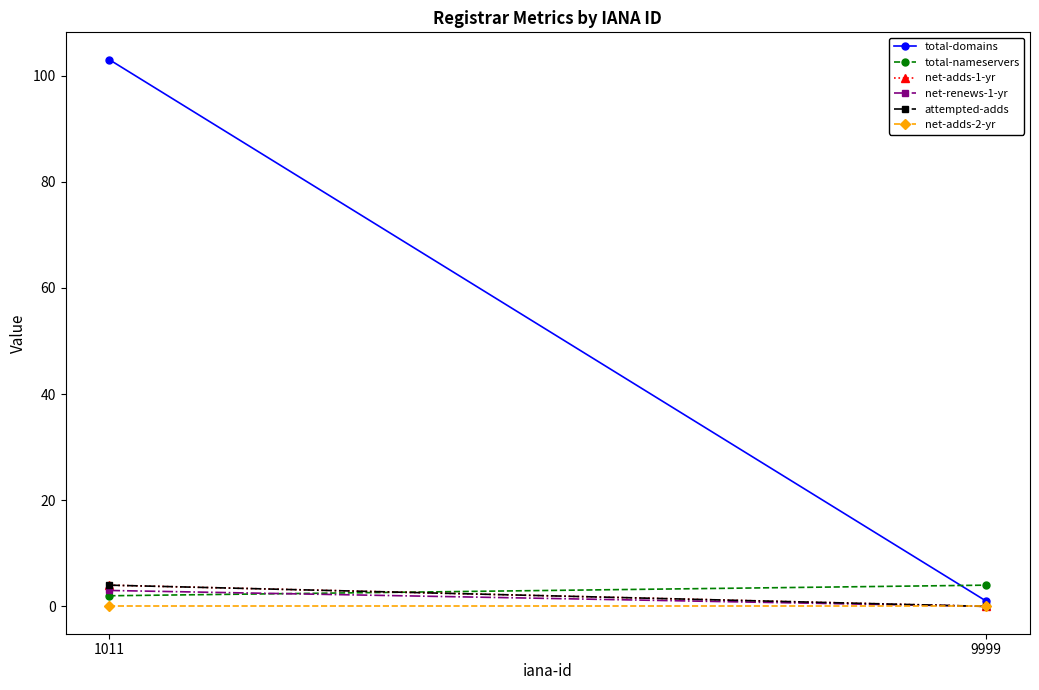

Which has a higher value, 9999 or 1011?

1011